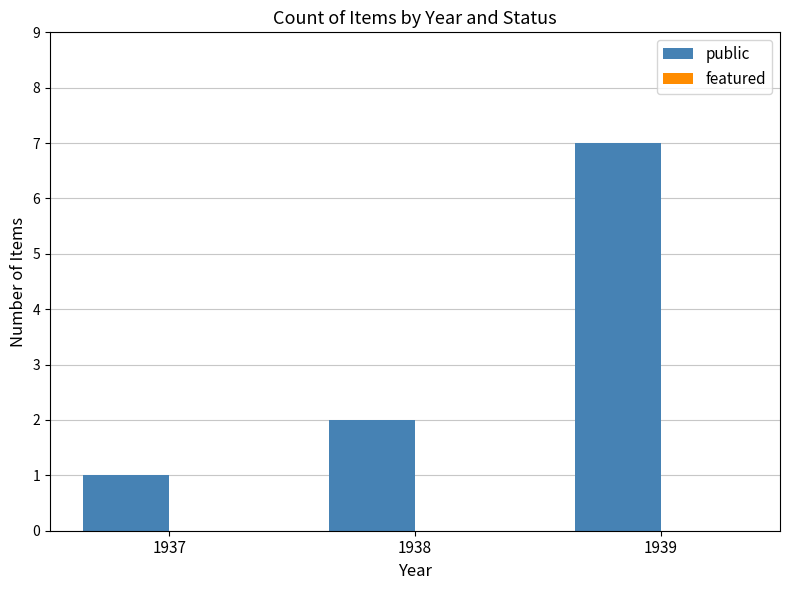

Is it true that the value at 1937 is 1?

True